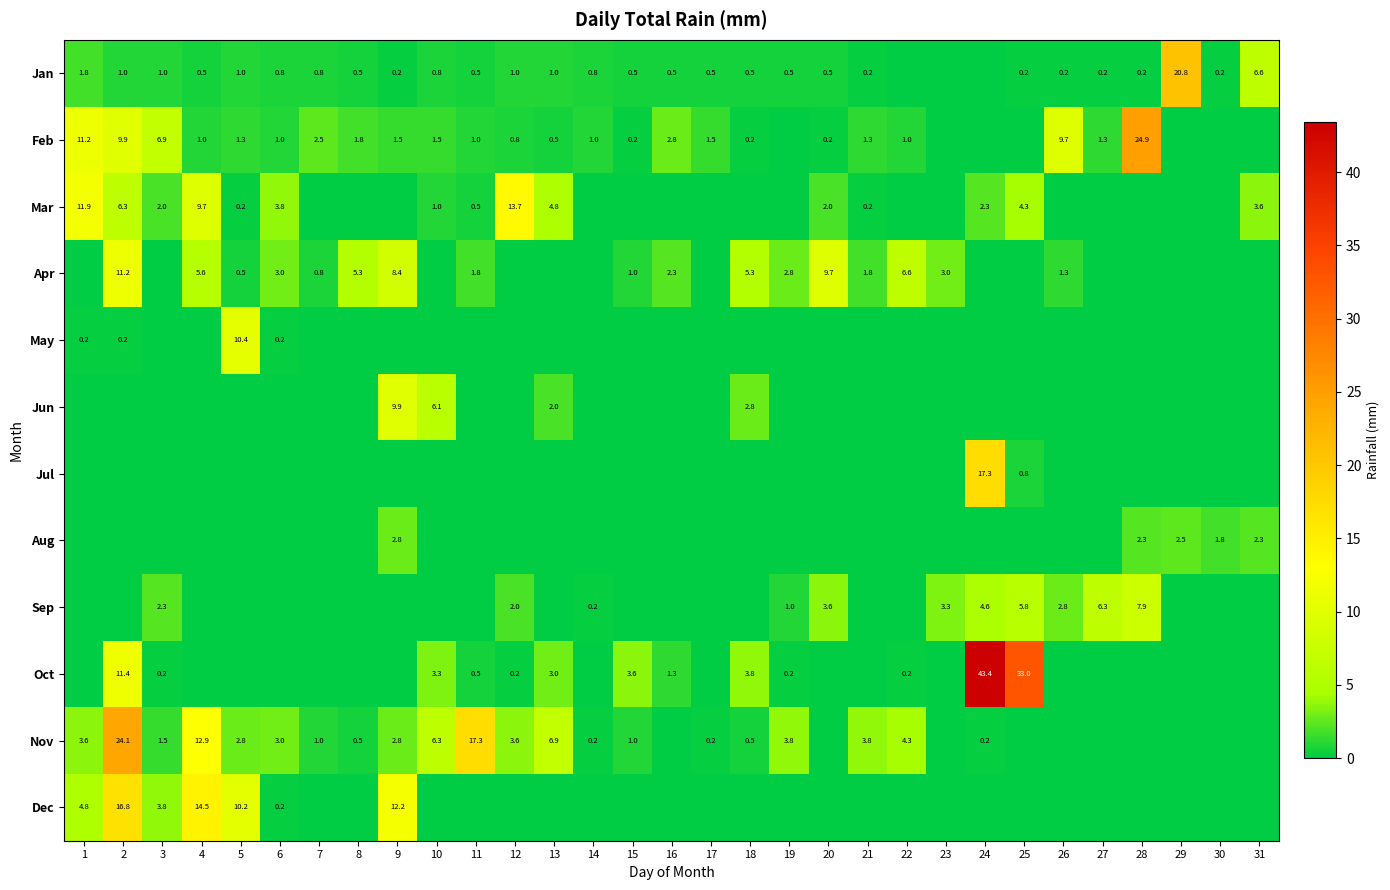

The Mar series shows 0.2 at 21. True or false?

True